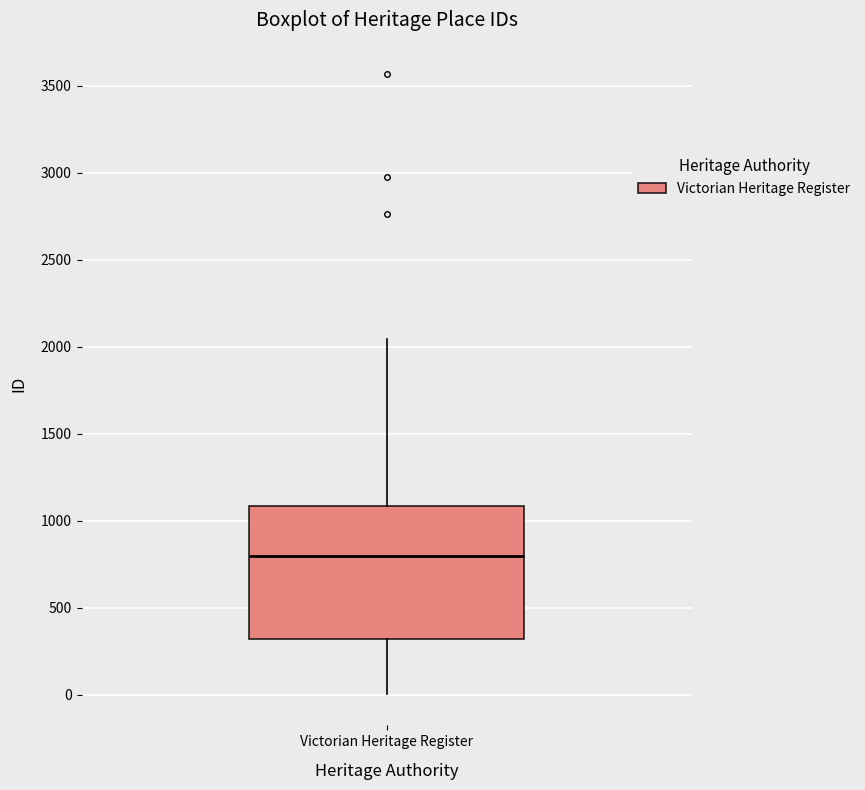

Read this box plot against the y-axis: the position of the median line, the range covered by the box, and the ends of both whiskers. The values are not printed on the chart, so give them approximately, as read against the axis.

median 800, box 300 to 1100, whiskers 0 to 2050